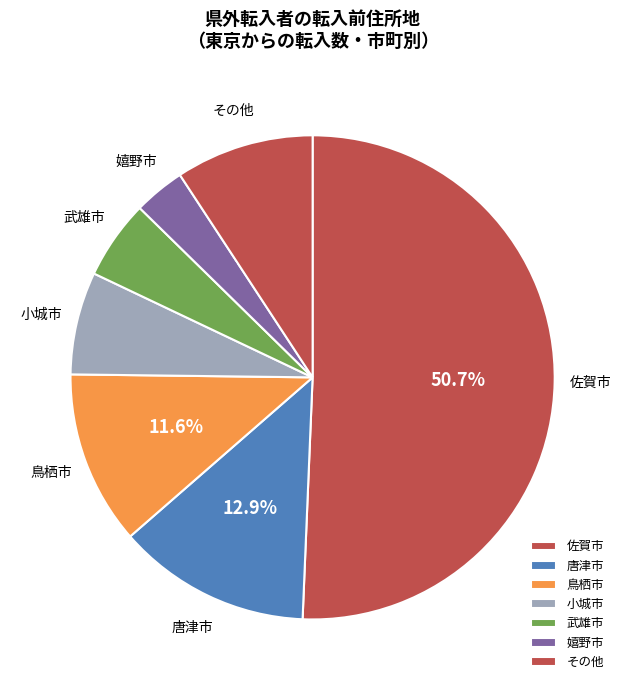

How much of the chart is everything except 小城市?

93.1%